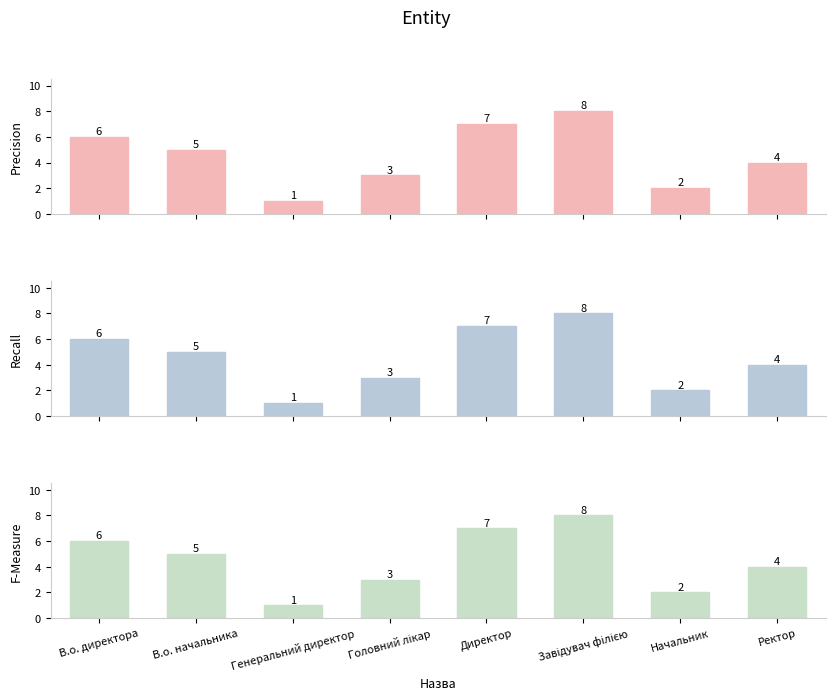

What are all the series names shown in the legend?

Precision, Recall, F-Measure